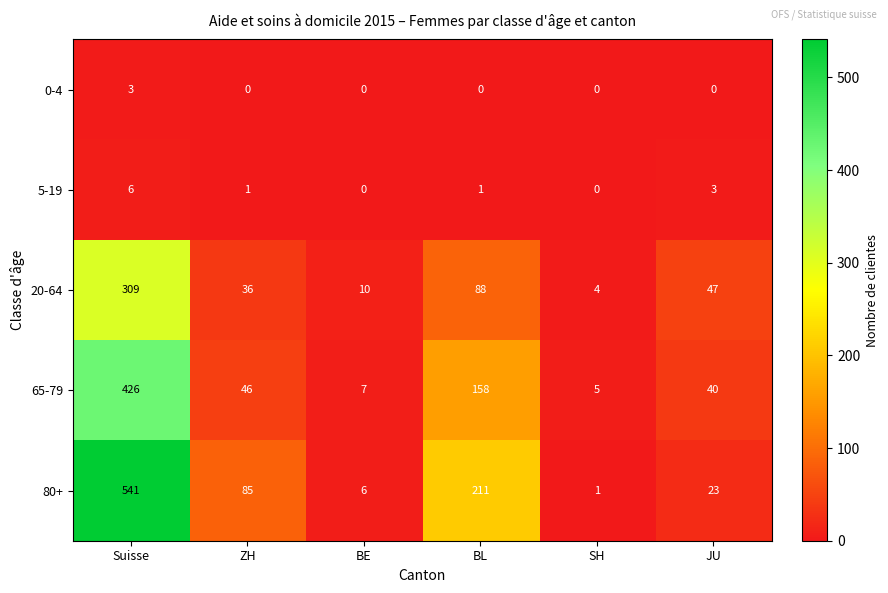

What is the difference between the maximum and second lowest values in the 5-19 series?

6